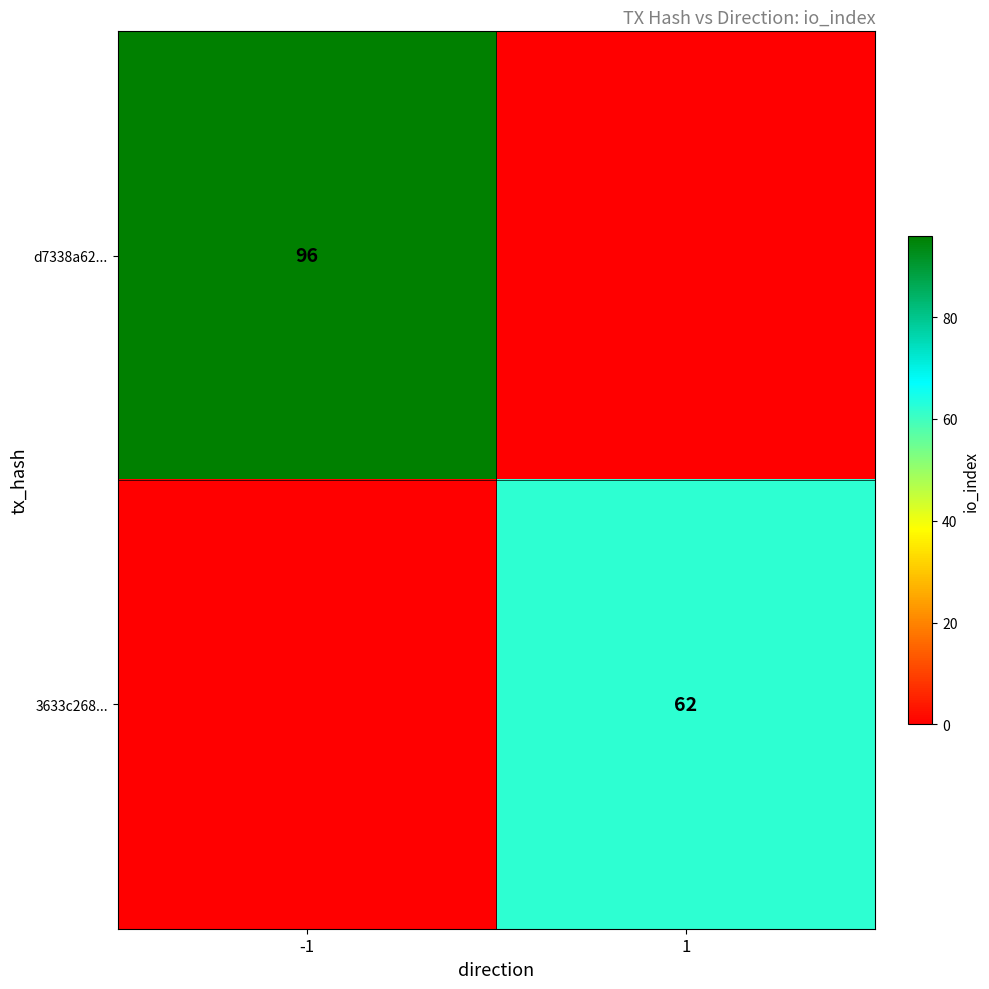

True or false: d7338a62... has a value of 31 at -1.

False